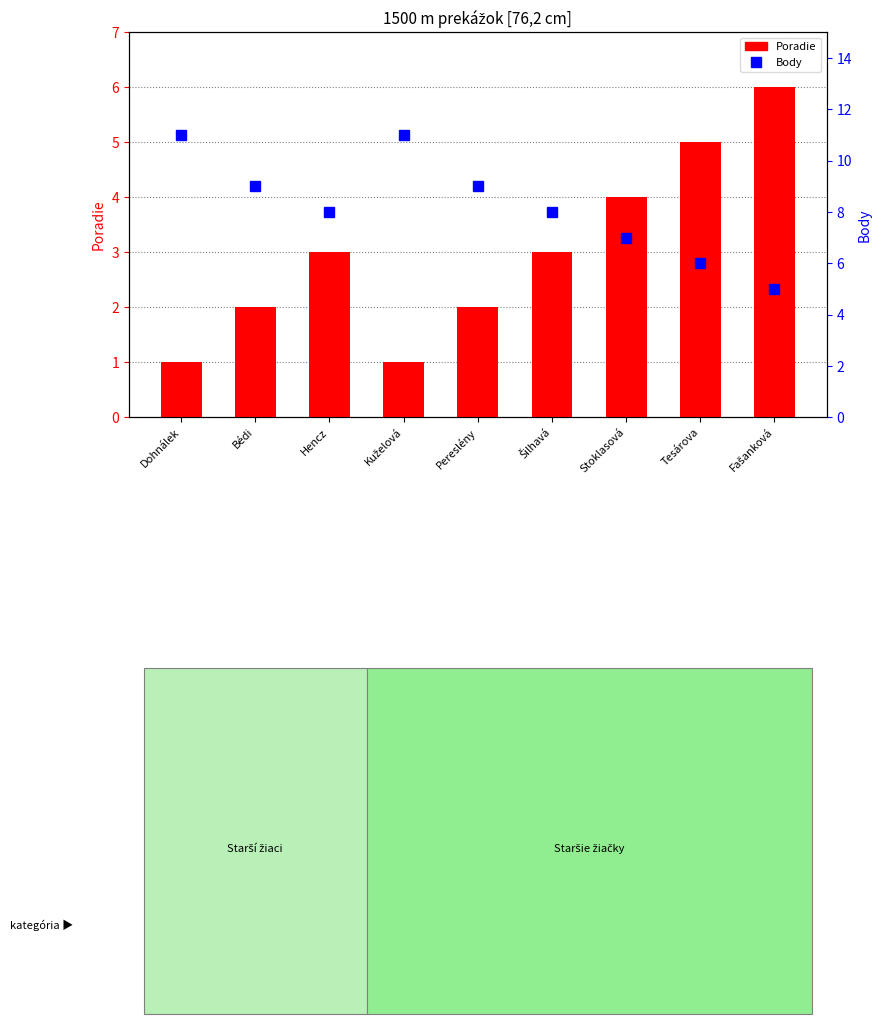

How many values in the Body series are below 8?

3